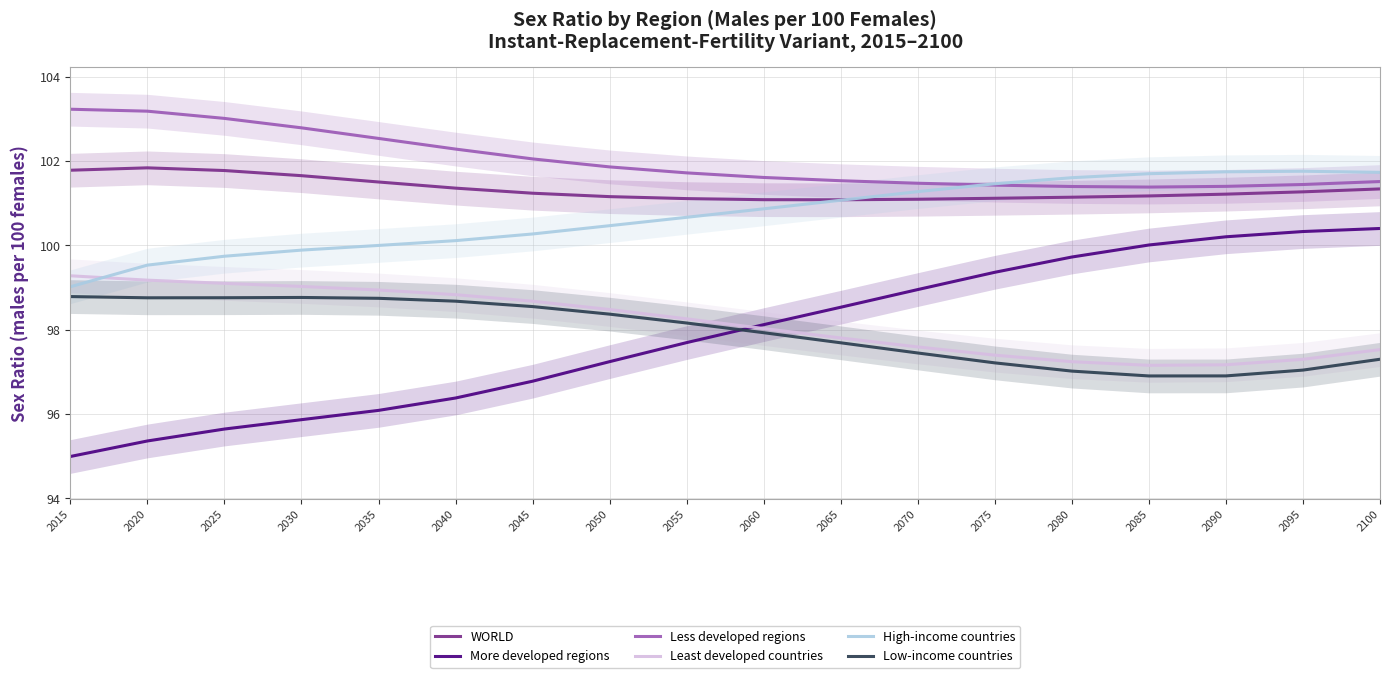

Which series has the largest total across all categories?

Less developed regions